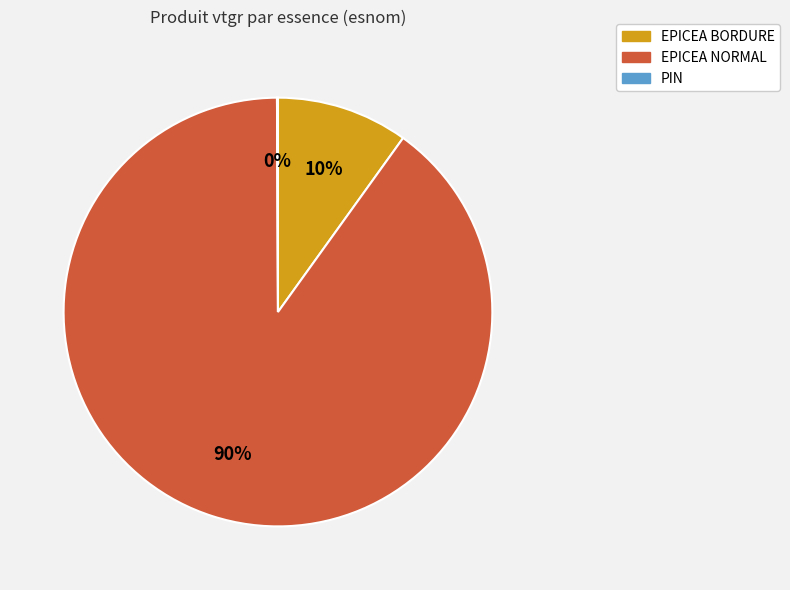

Do EPICEA BORDURE and EPICEA NORMAL together represent more than half of the pie?

Yes